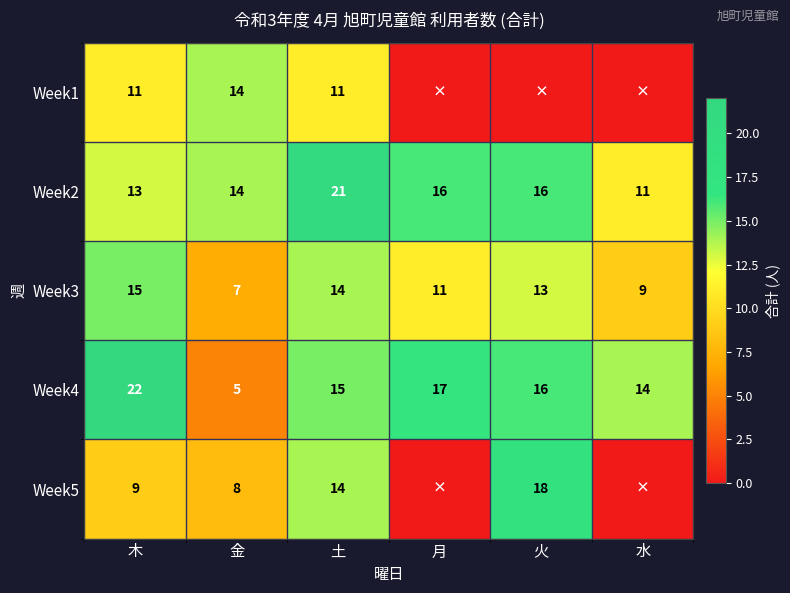

How many values in the Week4 series are below 16?

3